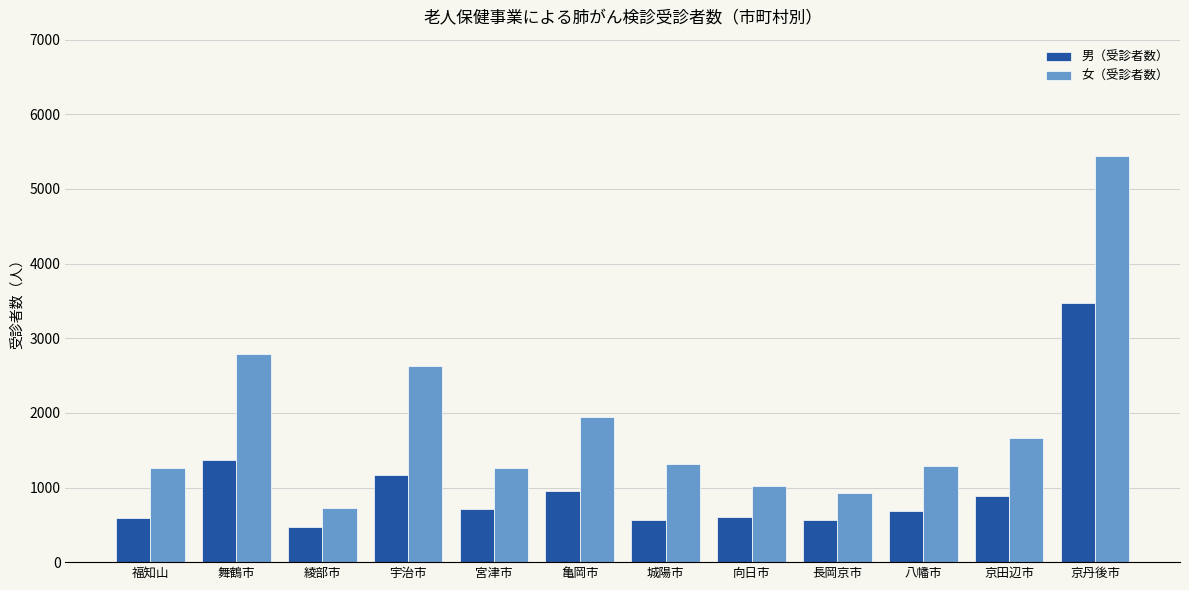

Between 福知山 and 京田辺市, which series saw the biggest shift?

女（受診者数）